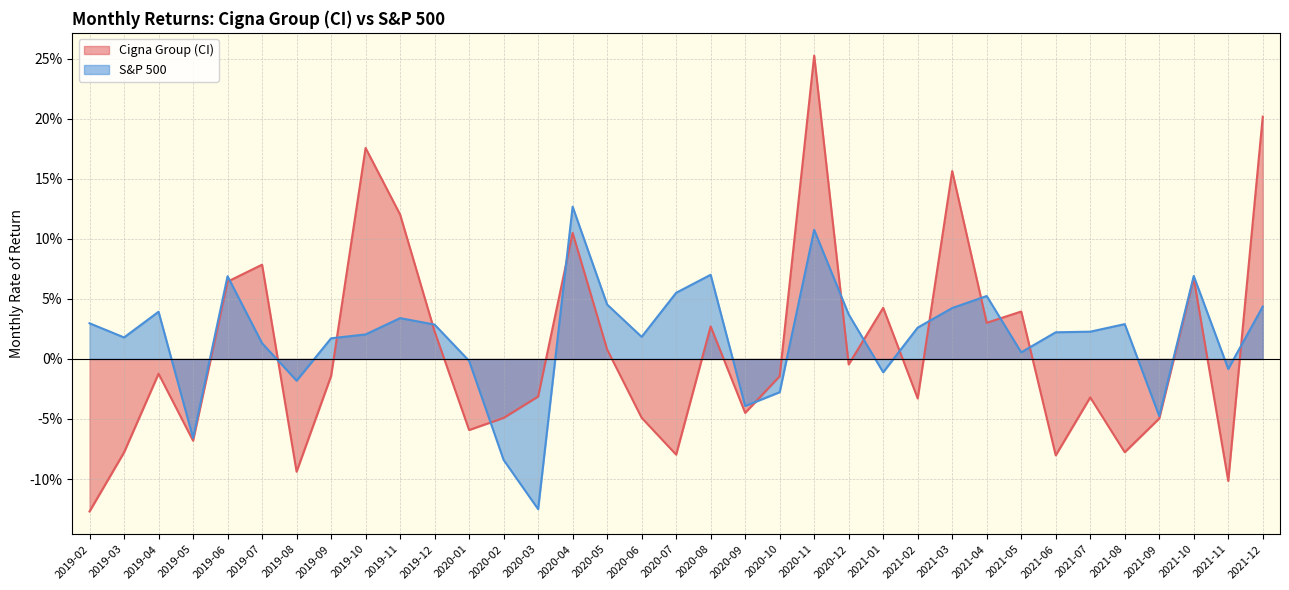

Reading left to right, what are all the values shown in this chart?

Cigna Group (CI): -0.1	-0.1	-0.0	-0.1	0.1	0.1	-0.1	-0.0	0.2	0.1	0.0	-0.1	-0.0	-0.0	0.1	0.0	-0.0	-0.1	0.0	-0.0	-0.0	0.3	-0.0	0.0	-0.0	0.2	0.0	0.0	-0.1	-0.0	-0.1	-0.0	0.1	-0.1	0.2
S&P 500: 0.0	0.0	0.0	-0.1	0.1	0.0	-0.0	0.0	0.0	0.0	0.0	-0.0	-0.1	-0.1	0.1	0.0	0.0	0.1	0.1	-0.0	-0.0	0.1	0.0	-0.0	0.0	0.0	0.1	0.0	0.0	0.0	0.0	-0.0	0.1	-0.0	0.0